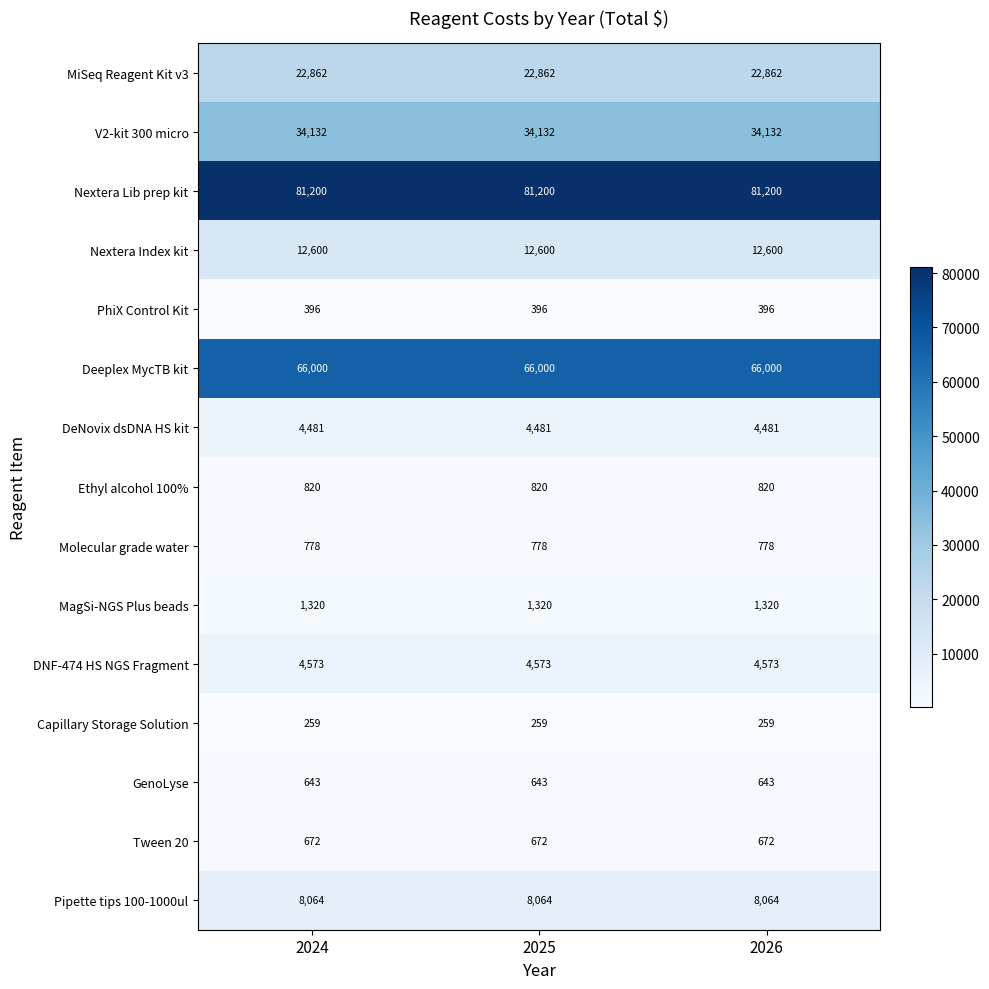

The value of MiSeq Reagent Kit v3 at 2026 is 14905. True or false?

False